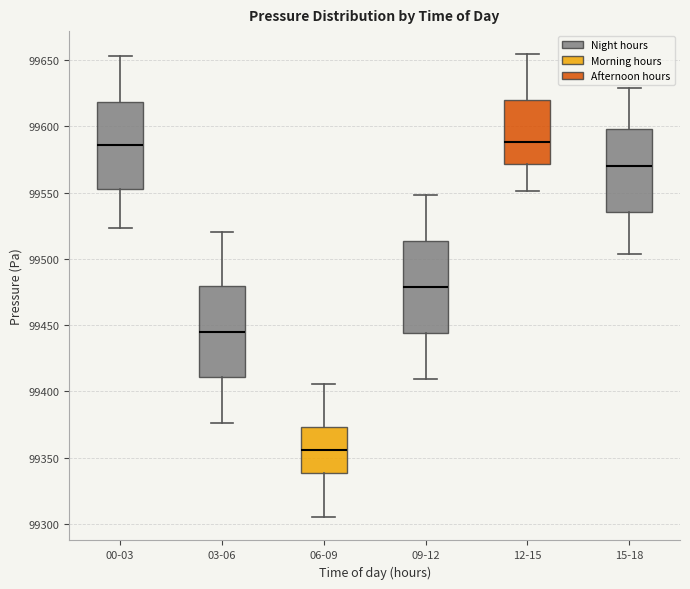

Reading left to right, transcribe this box plot: for each box, give where its median line is, the range the box spans, and where its two whiskers end, as read against the y-axis. The values are not printed on the chart, so give them approximately, as read against the axis.

00-03: median 99585, box 99555 to 99620, whiskers 99525 to 99655
03-06: median 99445, box 99410 to 99480, whiskers 99375 to 99520
06-09: median 99355, box 99340 to 99375, whiskers 99305 to 99405
09-12: median 99480, box 99445 to 99515, whiskers 99410 to 99550
12-15: median 99590, box 99570 to 99620, whiskers 99550 to 99655
15-18: median 99570, box 99535 to 99600, whiskers 99505 to 99630